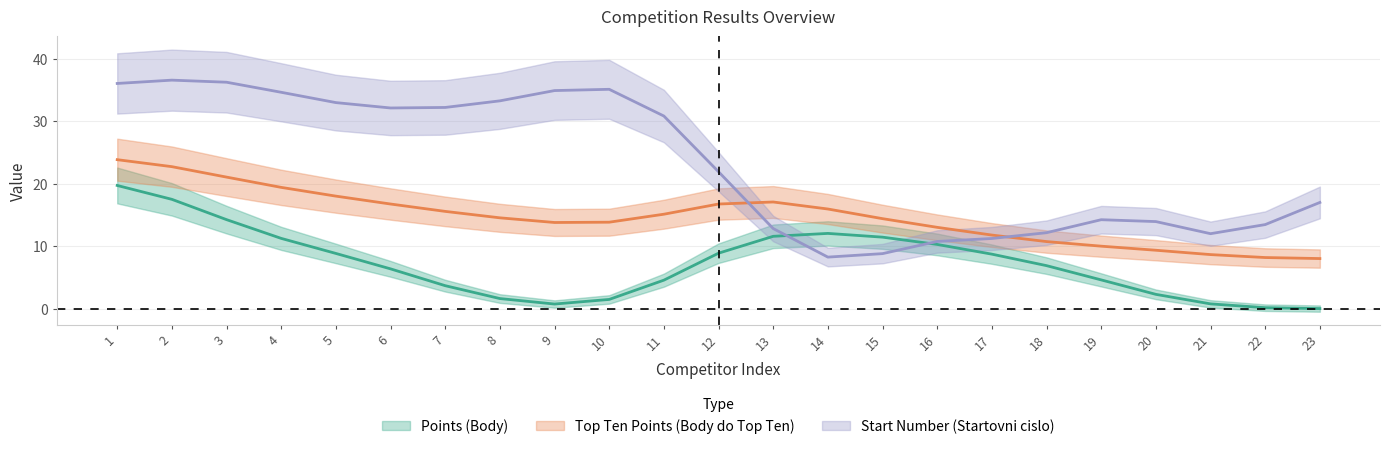

True or false: Start Number (Startovni cislo) and Top Ten Points (Body do Top Ten) cross at least once.

True